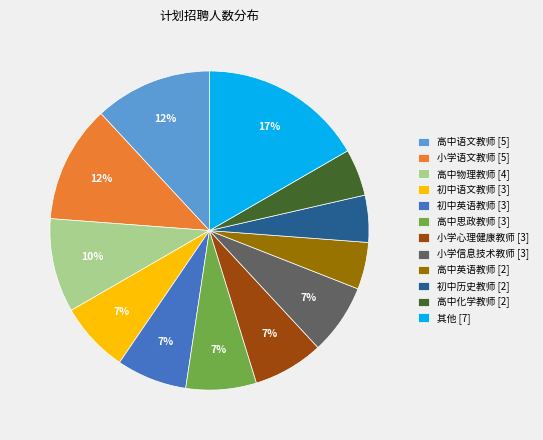

True or false: 初中语文教师 [3] accounts for 7% of the total.

True